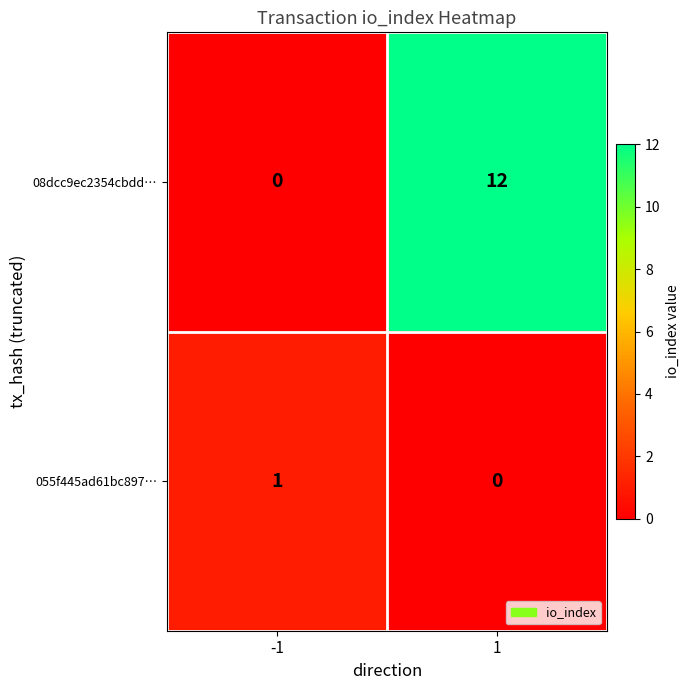

Which series has the largest total across all categories?

08dcc9ec2354cbdd…